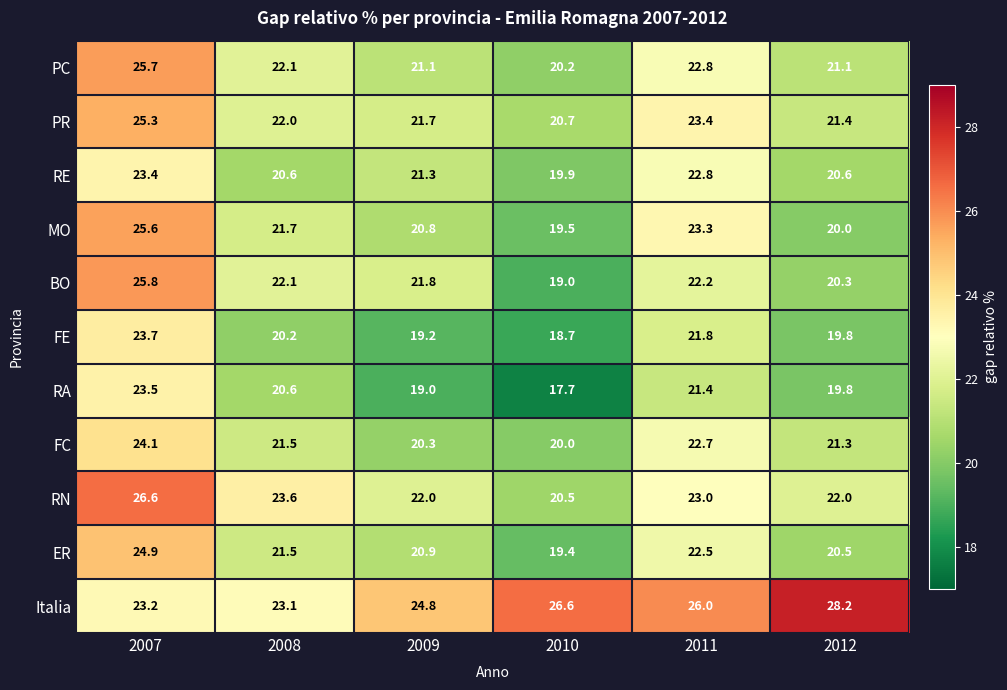

Read the FC value at 2012.

21.3